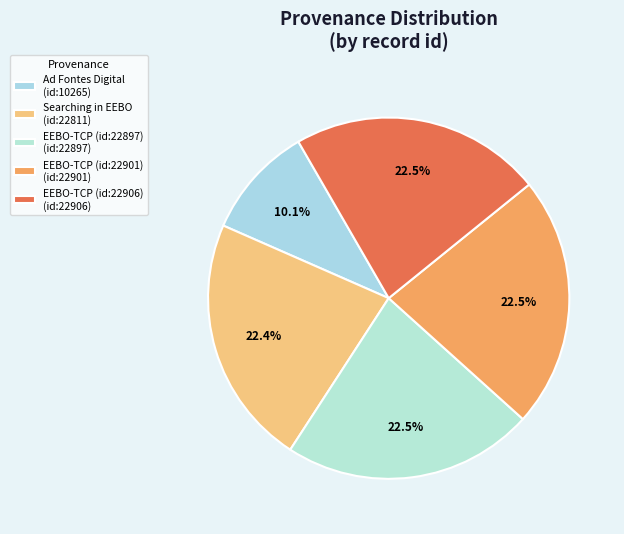

Does any single category account for the majority?

No